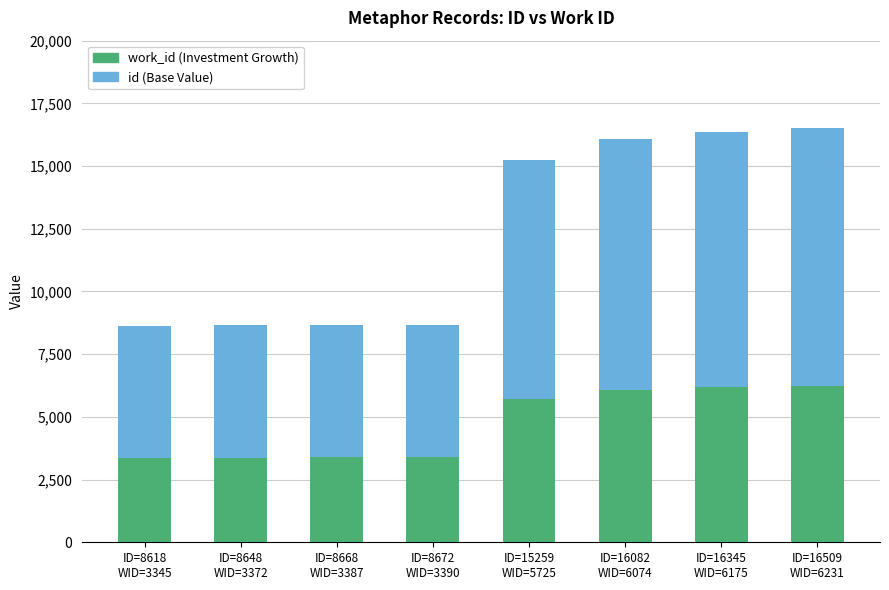

How many data points does each series have?

8